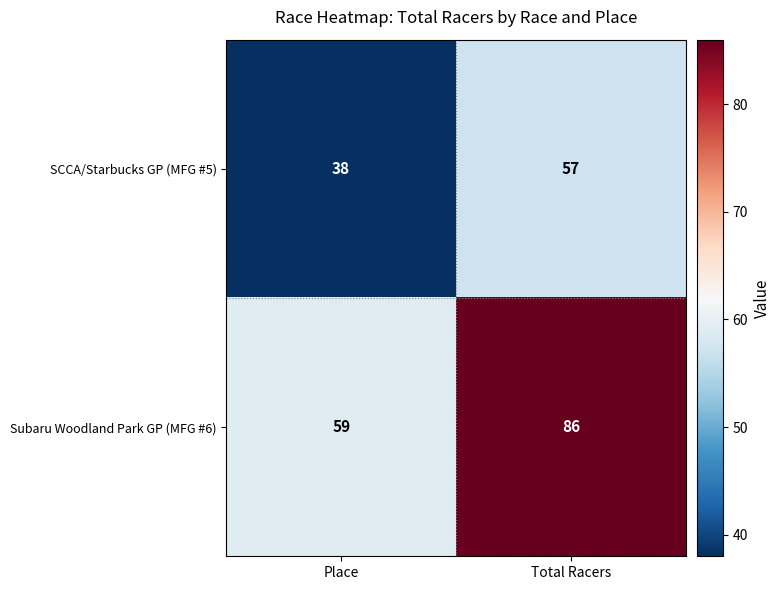

Reading right to left, list all the values displayed in this chart.

SCCA/Starbucks GP (MFG #5): Total Racers=57	Place=38
Subaru Woodland Park GP (MFG #6): Total Racers=86	Place=59